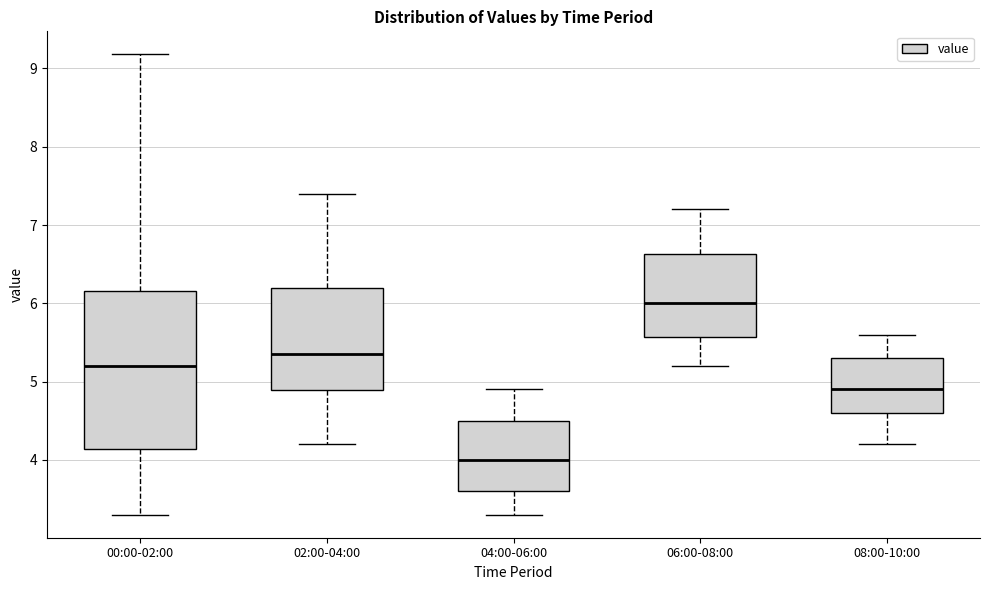

Where does the upper whisker of the box for 06:00-08:00 end on the y-axis? The values are not printed on the chart, so give them approximately, as read against the axis.

7.2